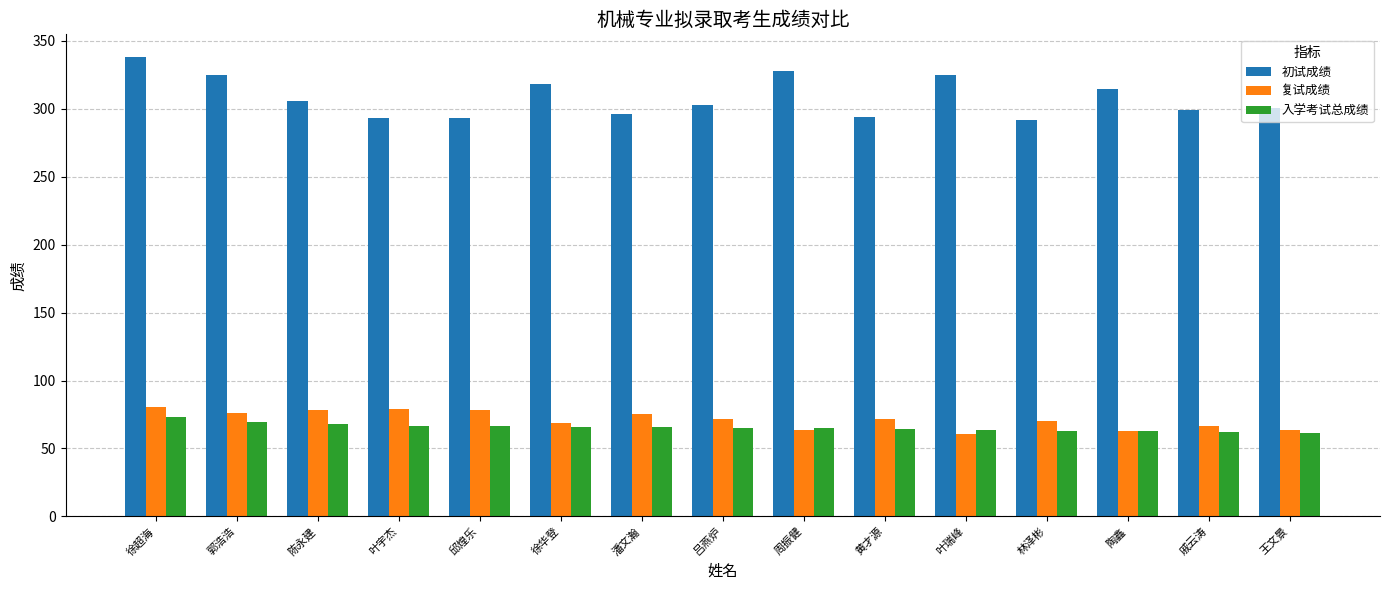

What are all the series names shown in the legend?

初试成绩, 复试成绩, 入学考试总成绩